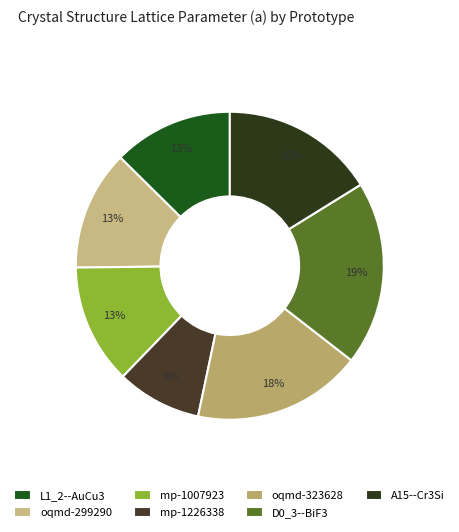

Is there any slice that represents more than half of the pie?

No